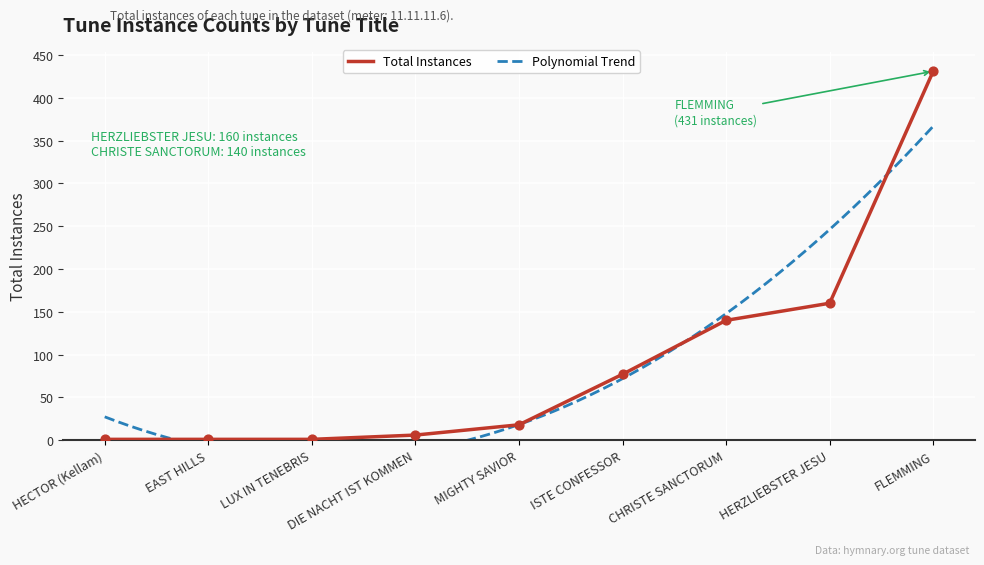

Which has a higher value, LUX IN TENEBRIS or MIGHTY SAVIOR?

MIGHTY SAVIOR